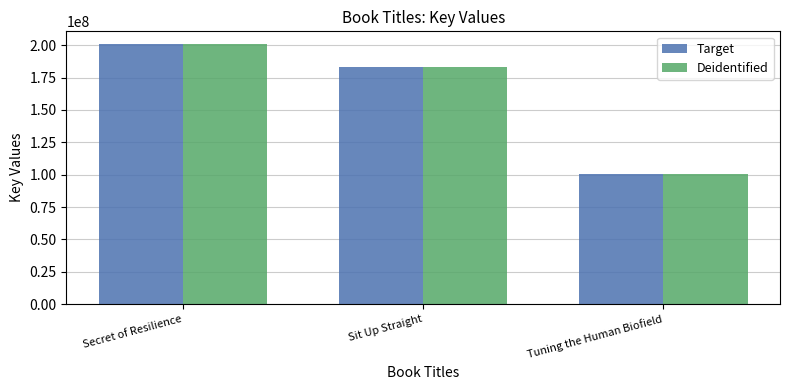

How many series are shown in this chart?

2